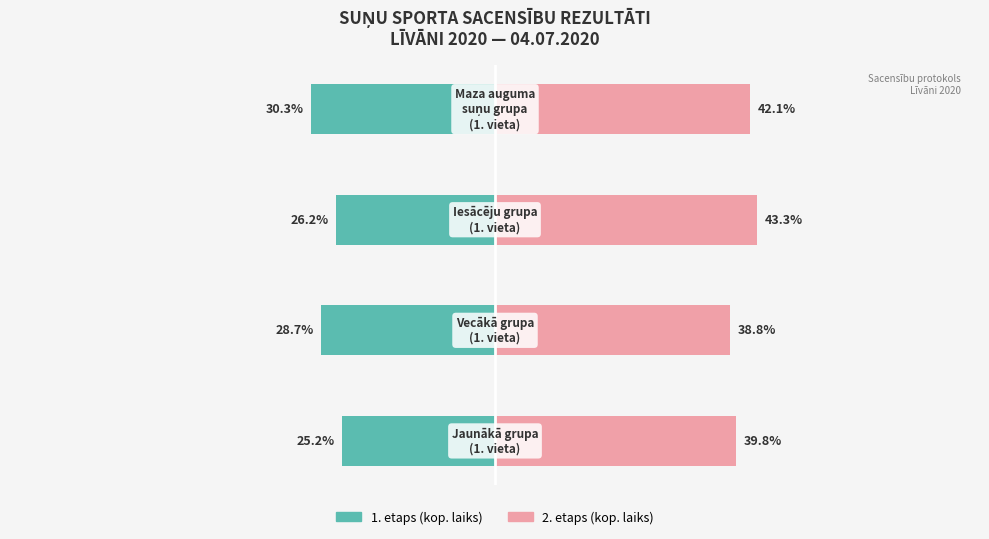

List the series in order of their peak value, highest first.

2. etaps (kop. laiks), 1. etaps (kop. laiks)